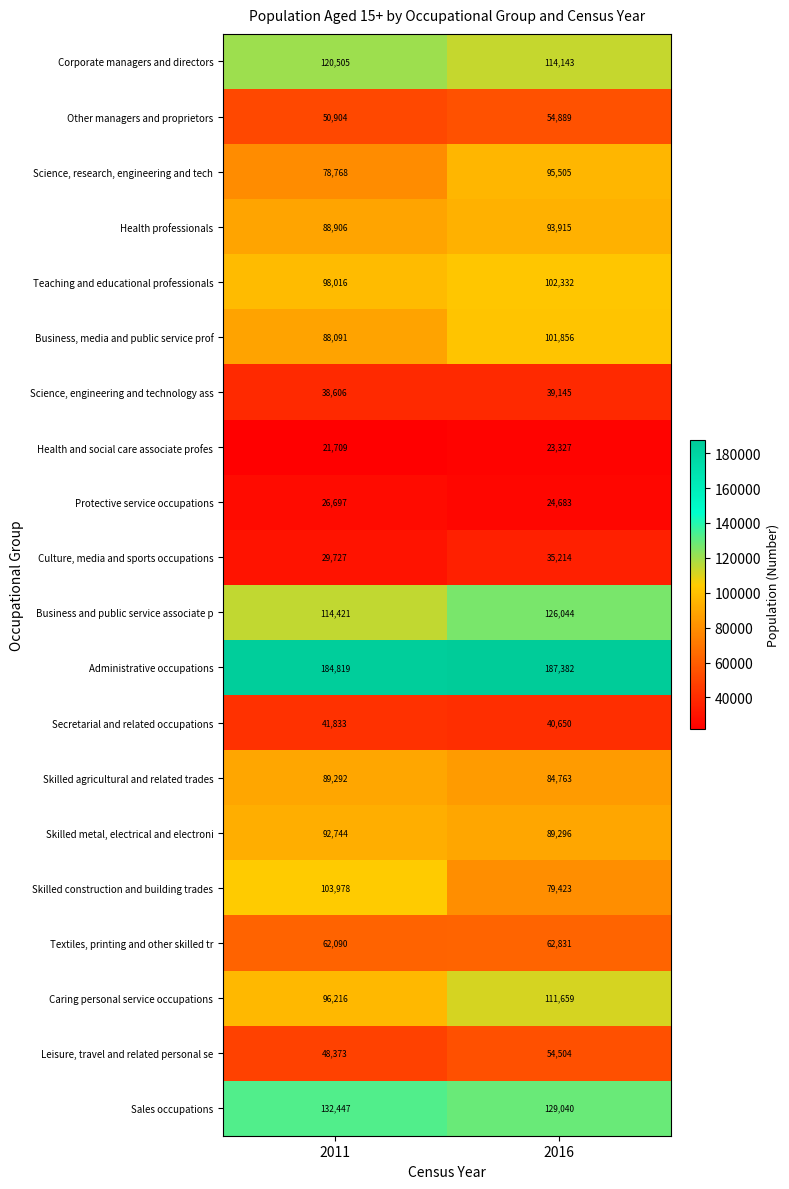

The value of Secretarial and related occupations at 2016 is 24110. True or false?

False